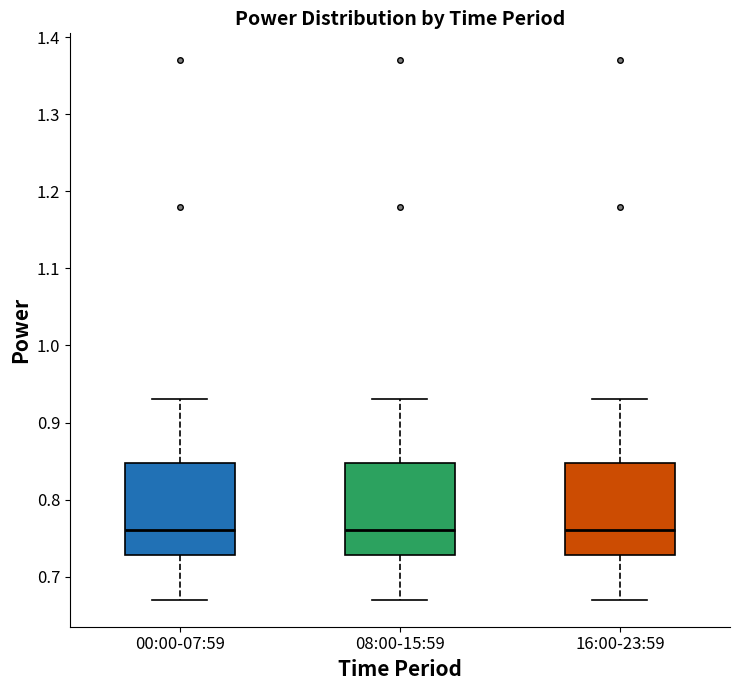

Reading left to right, read every box against the y-axis: the position of its median line, the range the box covers, and the ends of its whiskers. The values are not printed on the chart, so give them approximately, as read against the axis.

00:00-07:59: median 0.76, box 0.73 to 0.85, whiskers 0.67 to 0.93
08:00-15:59: median 0.76, box 0.73 to 0.85, whiskers 0.67 to 0.93
16:00-23:59: median 0.76, box 0.73 to 0.85, whiskers 0.67 to 0.93